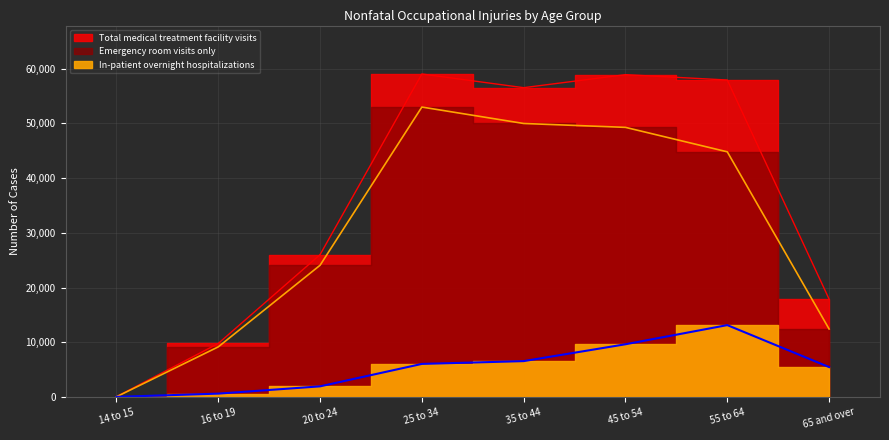

Is it true that Emergency room visits only equals 52970 at 25 to 34?

True